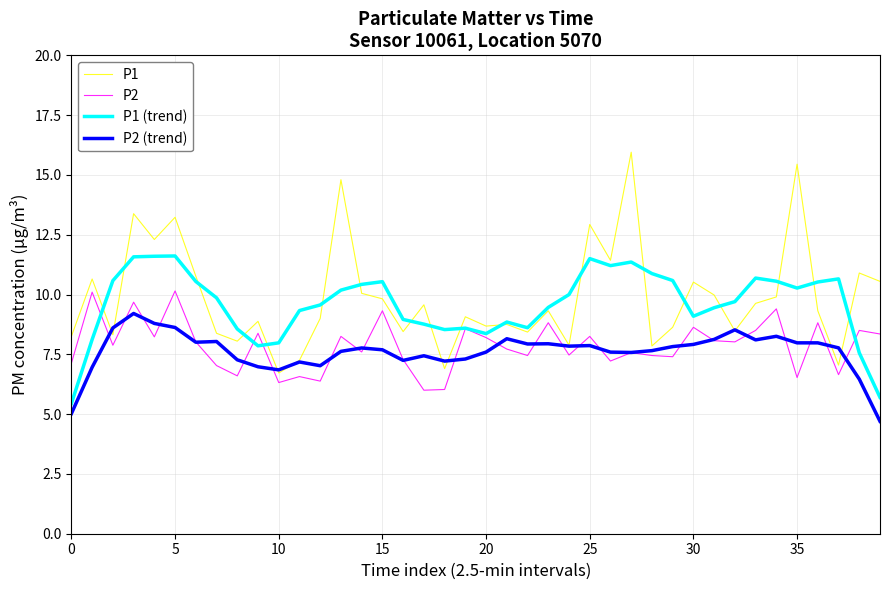

How many lines are shown in the chart?

4